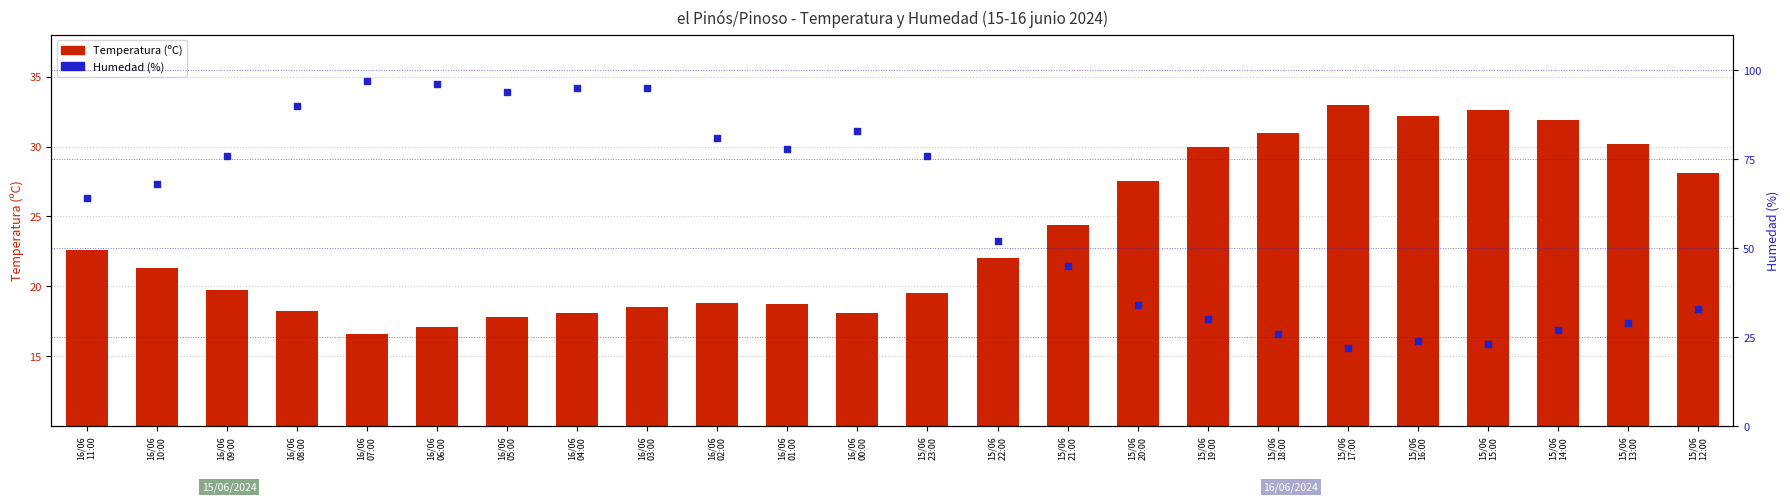

Which series has the largest total across all categories?

Humedad (%)